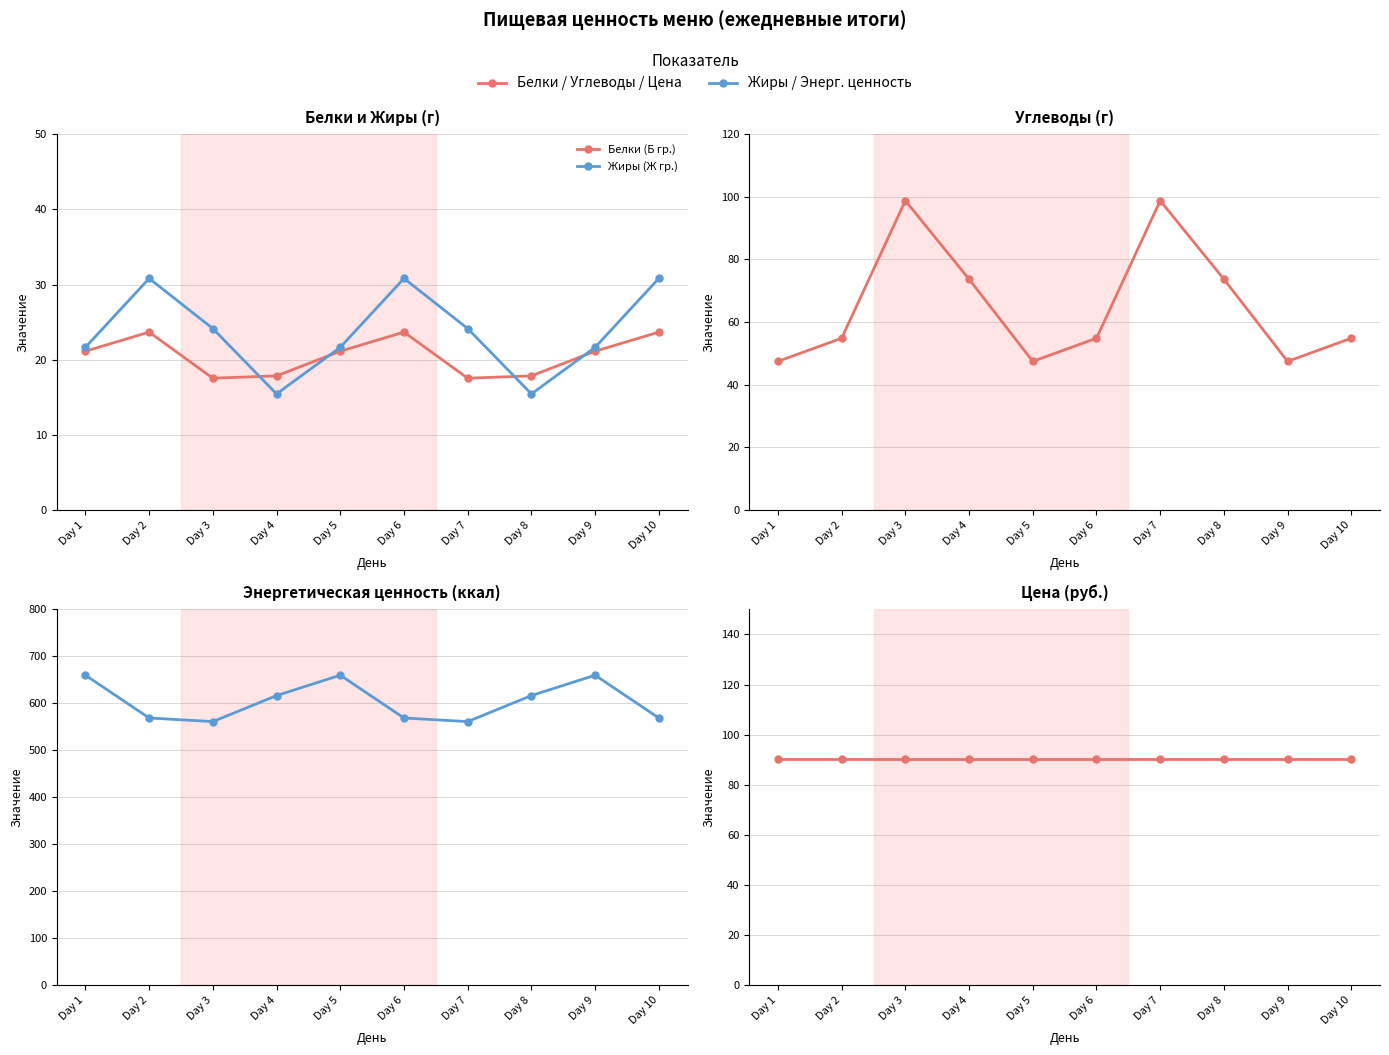

At which category is the sum across all series the highest?

Day 1